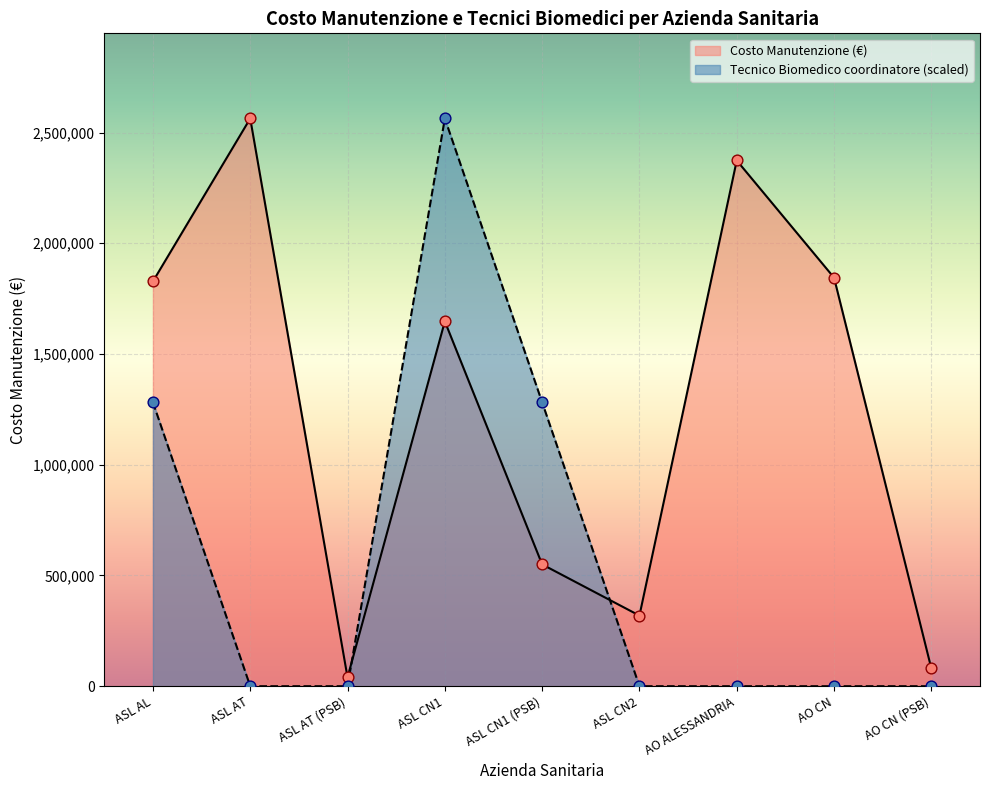

Which series contains the highest Y value?

Costo Manutenzione (€)